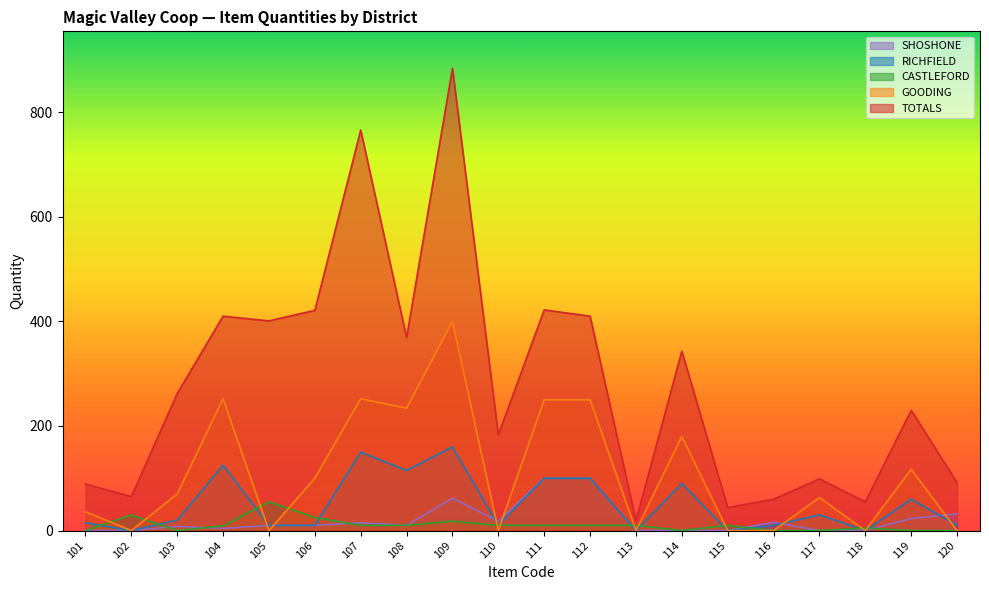

How many series are shown in this chart?

5